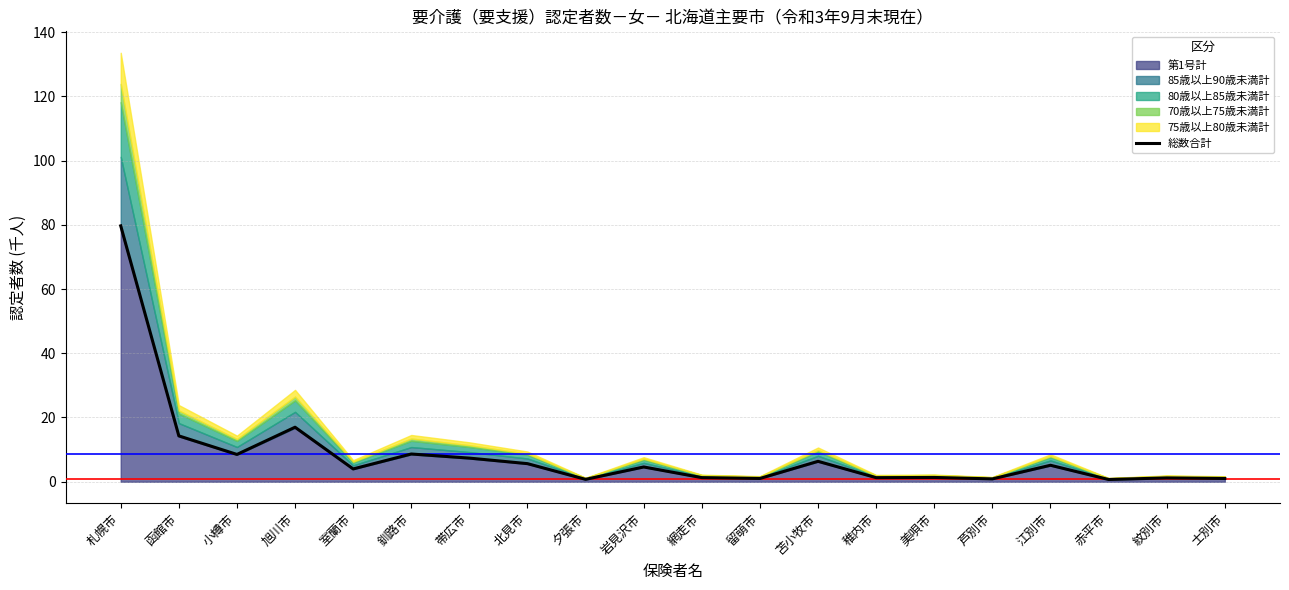

Which category has the lowest value across all series?

赤平市